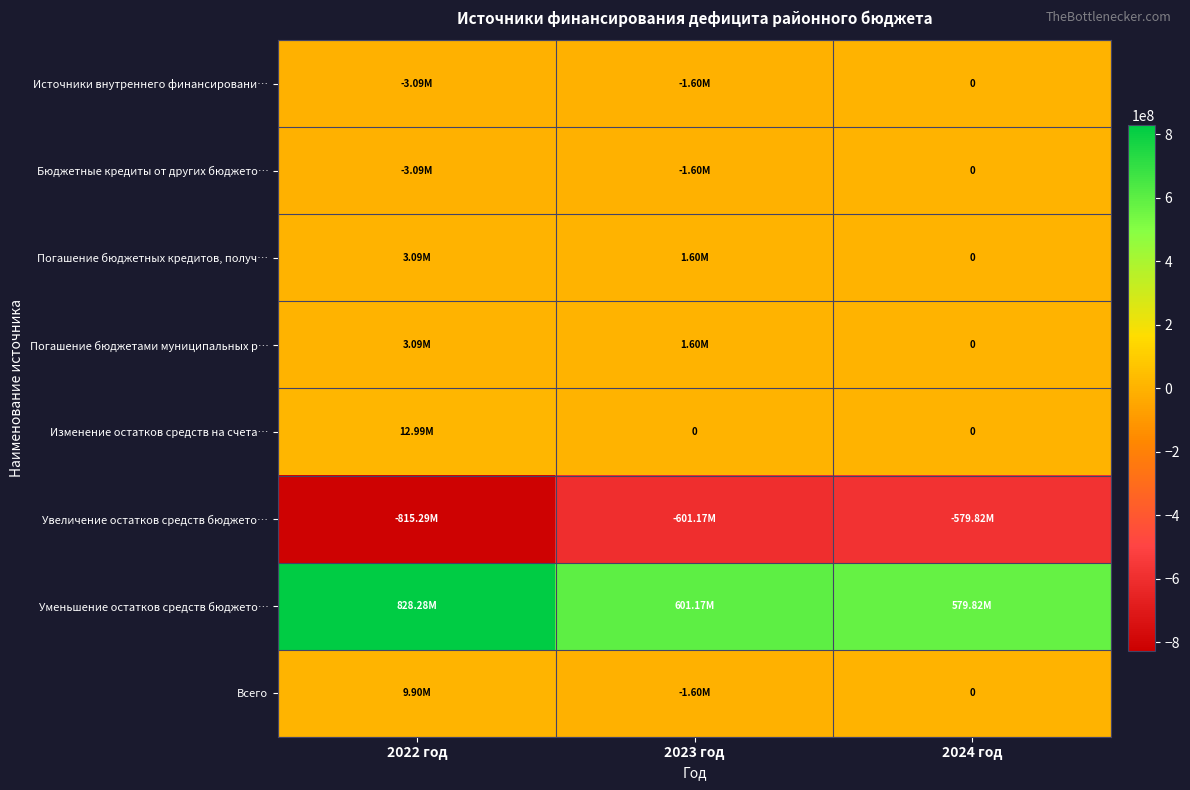

The Бюджетные кредиты от других бюджето… series shows -910603.9 at 2023 год. True or false?

False